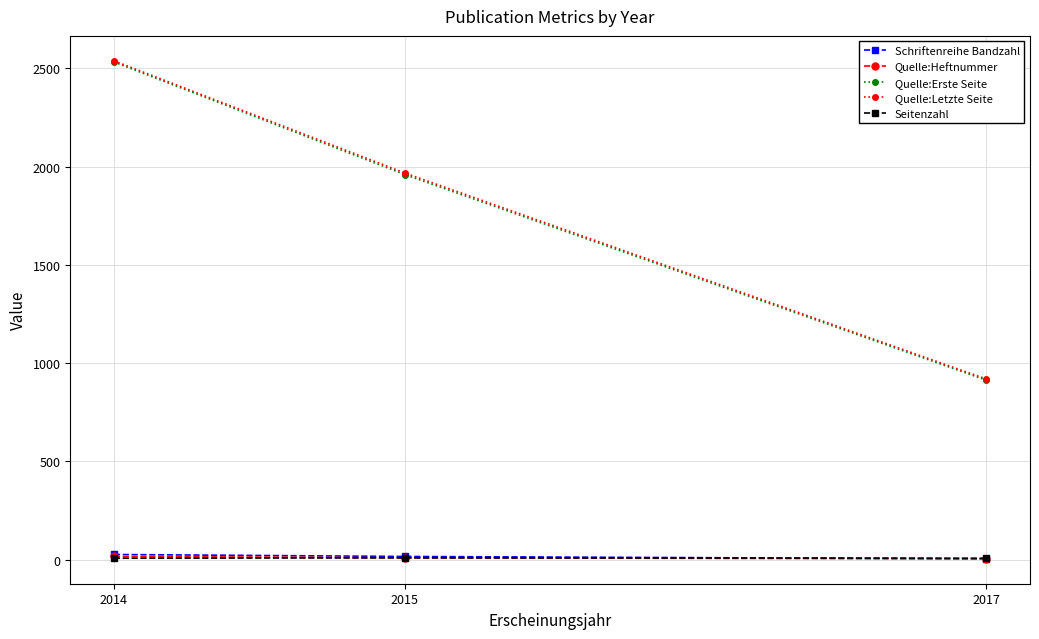

What is the value of the Quelle:Heftnummer point at the 2nd from the left?

9